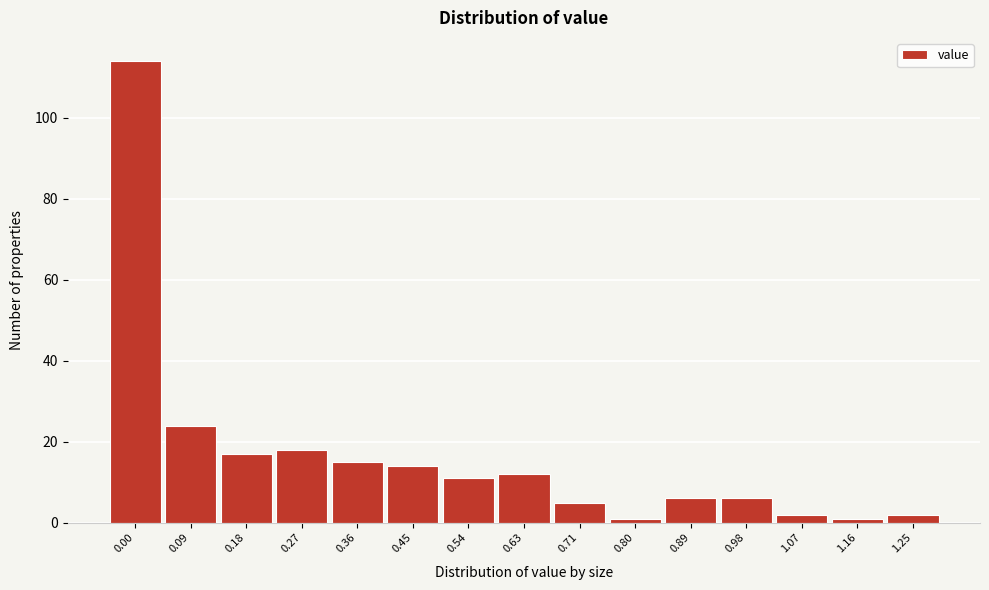

Reading left to right, what are all the values shown in this chart?

114	24	17	18	15	14	11	12	5	1	6	6	2	1	2